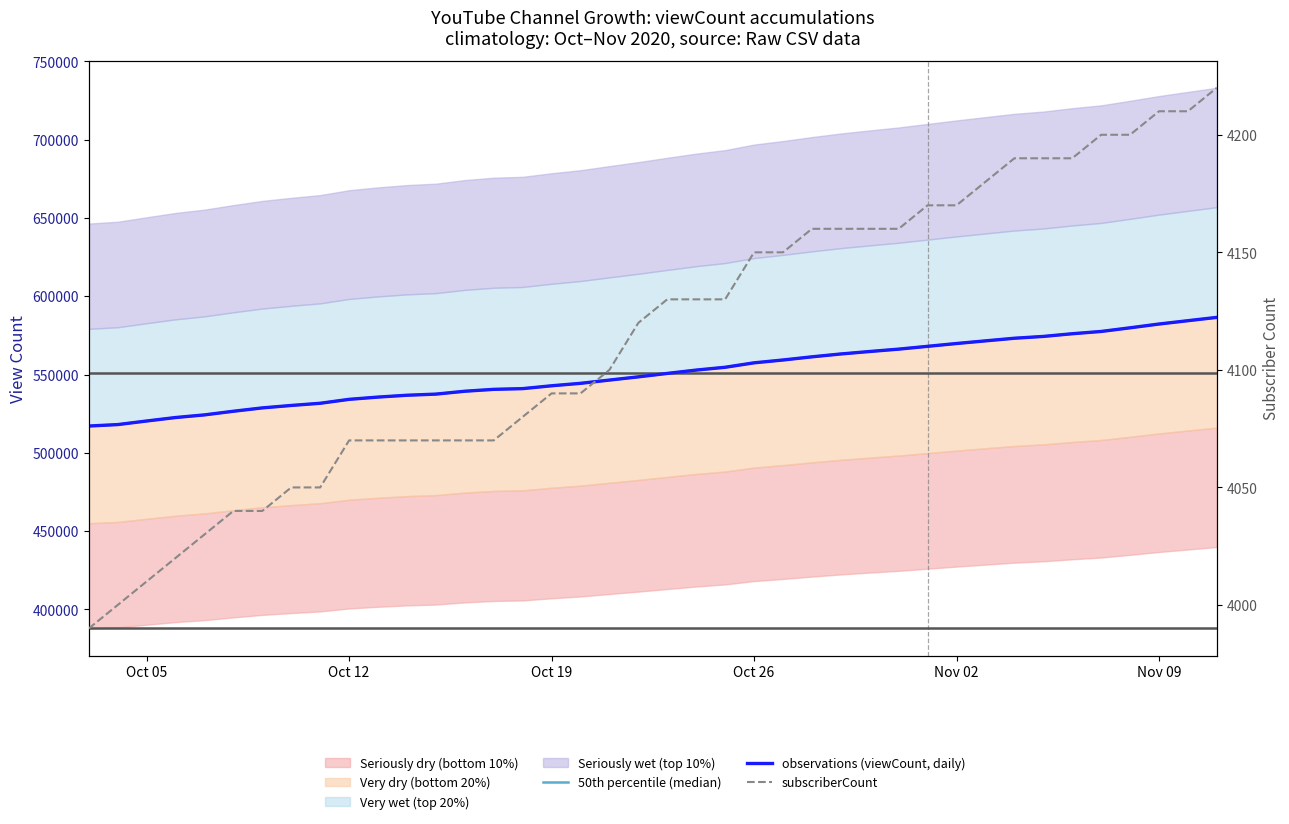

Which series has the widest spread of values?

observations (viewCount, daily)